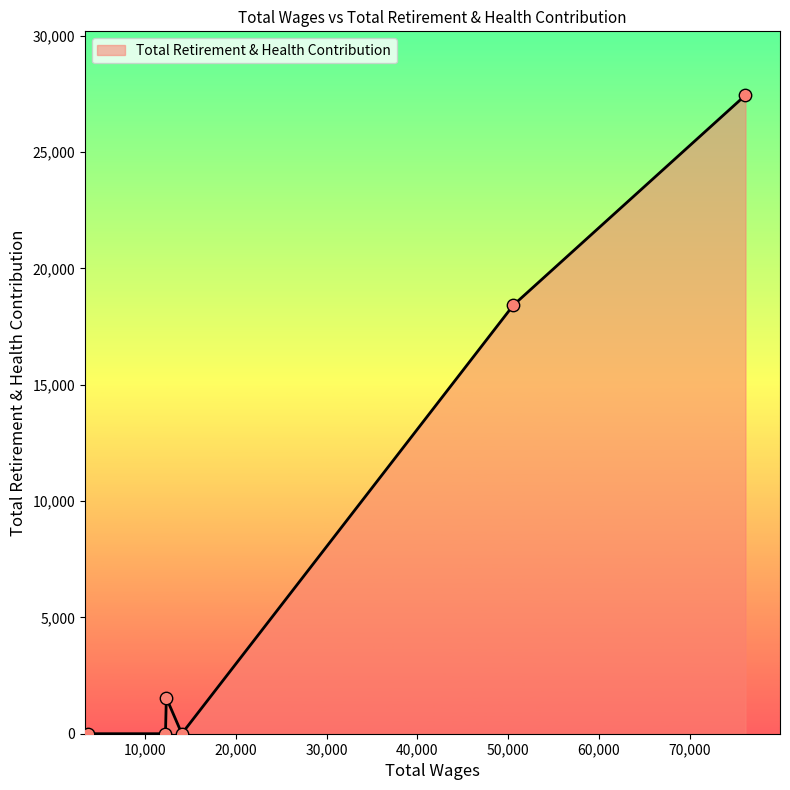

What is the greatest value displayed?

27449